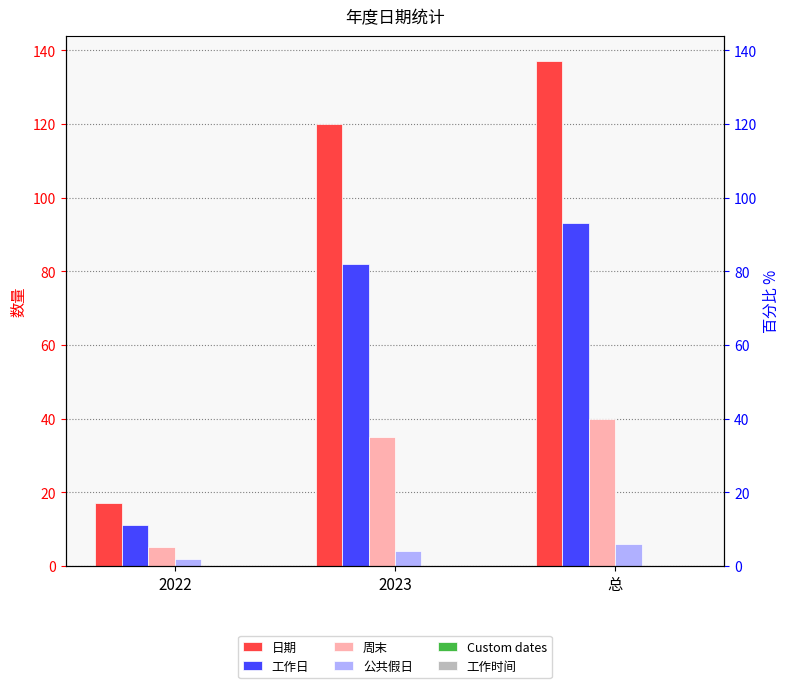

Which category has the lowest value in the 公共假日 series?

2022